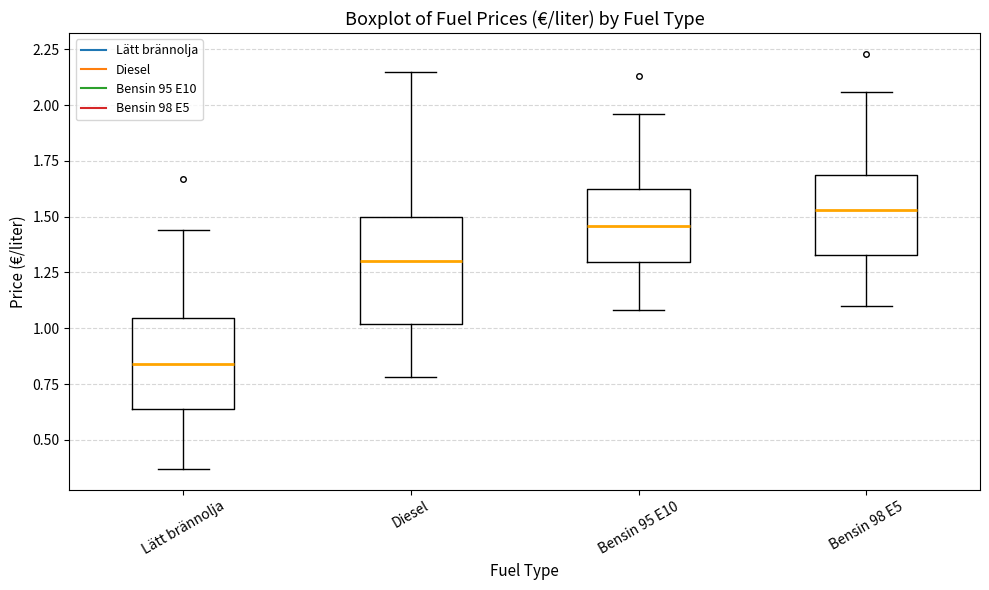

Where does the lower whisker of the box for Diesel end on the y-axis? The values are not printed on the chart, so give them approximately, as read against the axis.

0.80